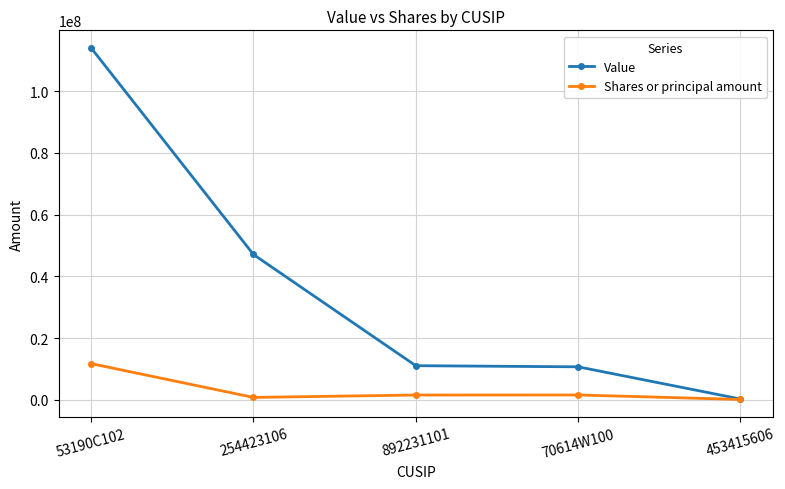

How many values in the Shares or principal amount series are below 1518827?

2